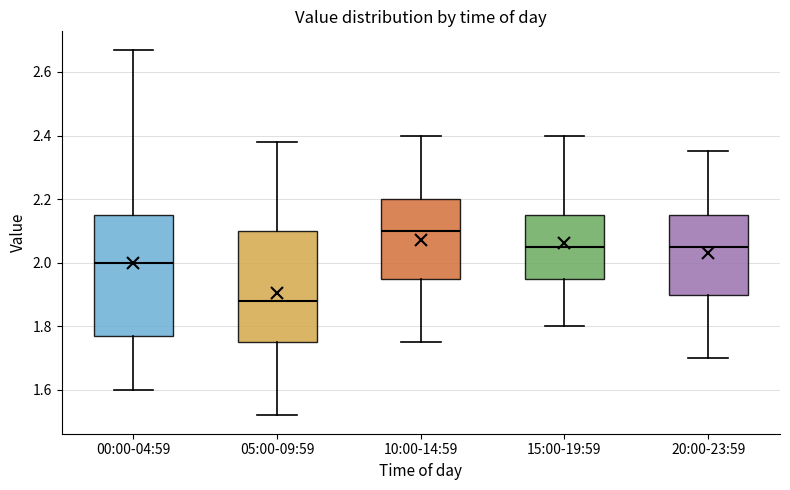

Which box has the highest median line?

10:00-14:59